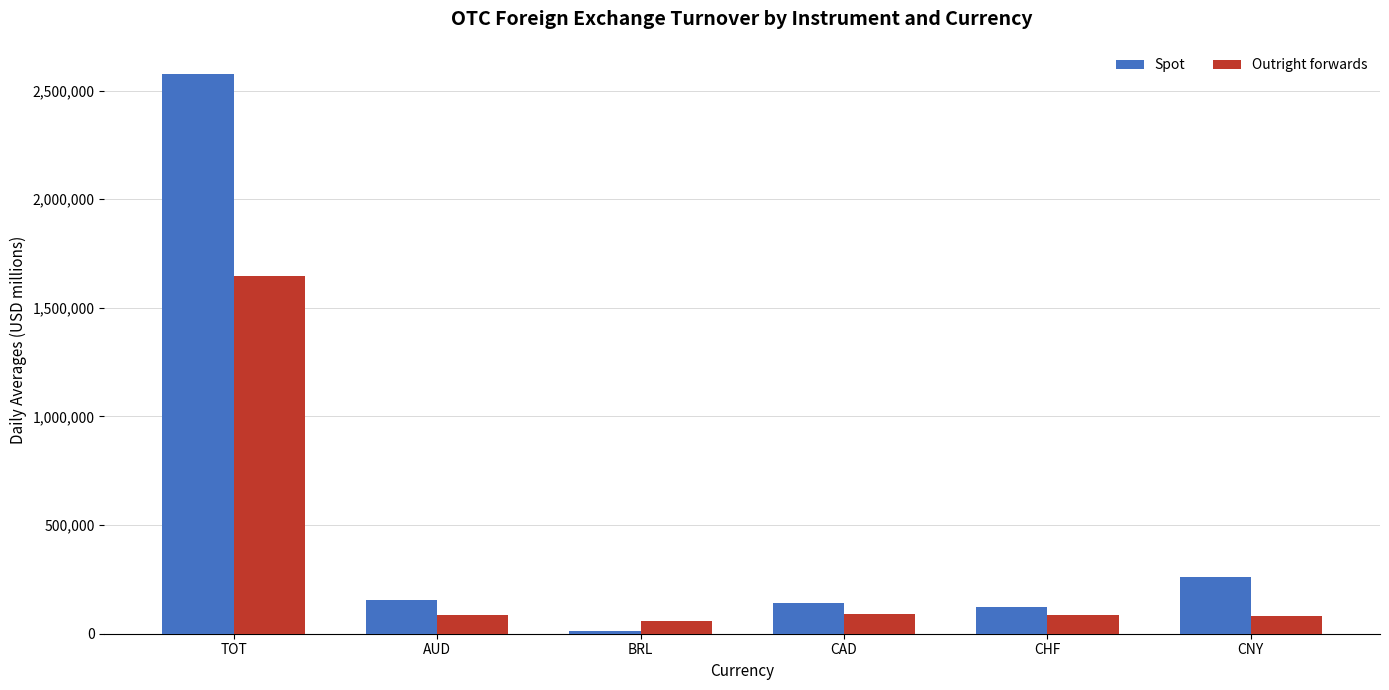

At which label does Spot reach its minimum?

BRL